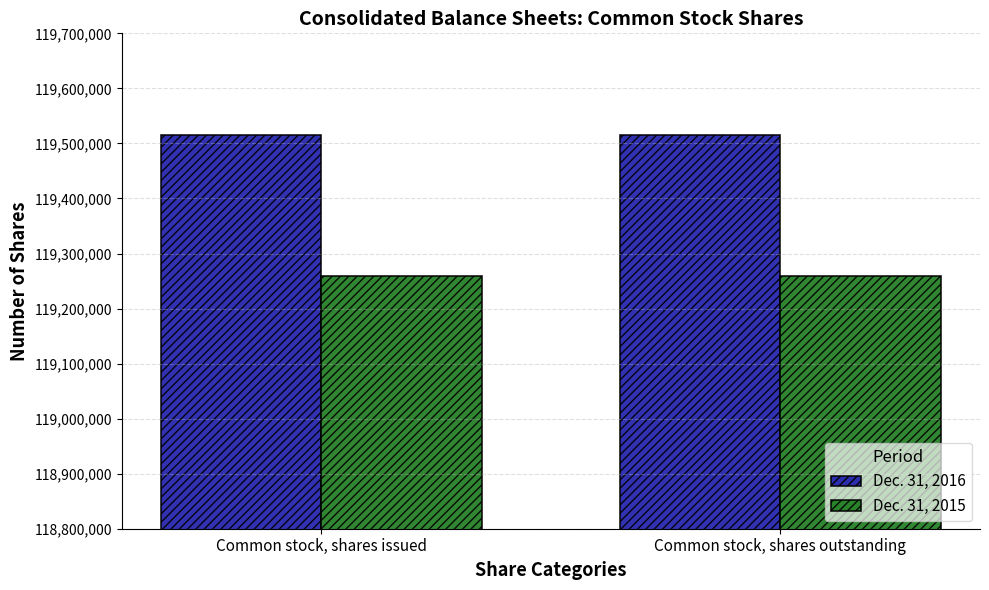

What is the spread (max minus min) of values at Common stock, shares issued?

257520